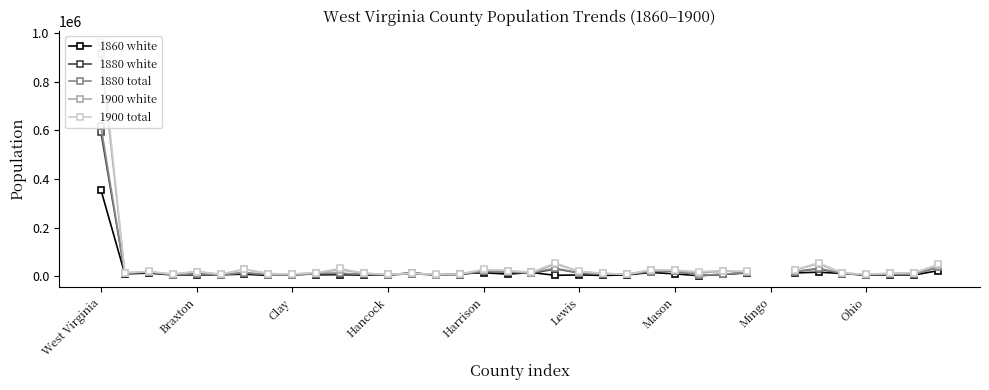

Rank the series at 10 from lowest to highest value.

1860 white, 1880 white, 1880 total, 1900 white, 1900 total